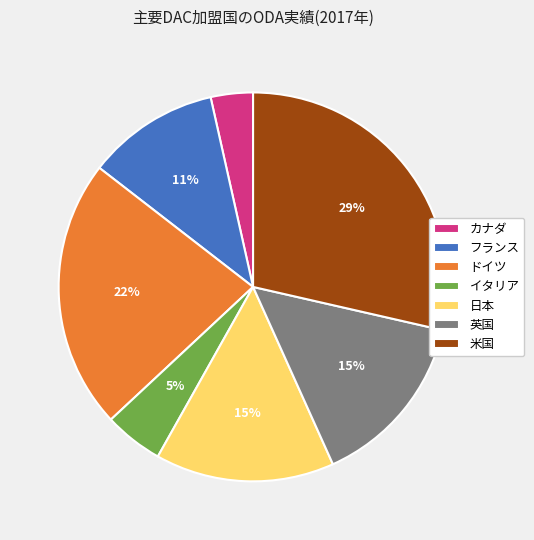

Which has a higher value, フランス or 英国?

英国